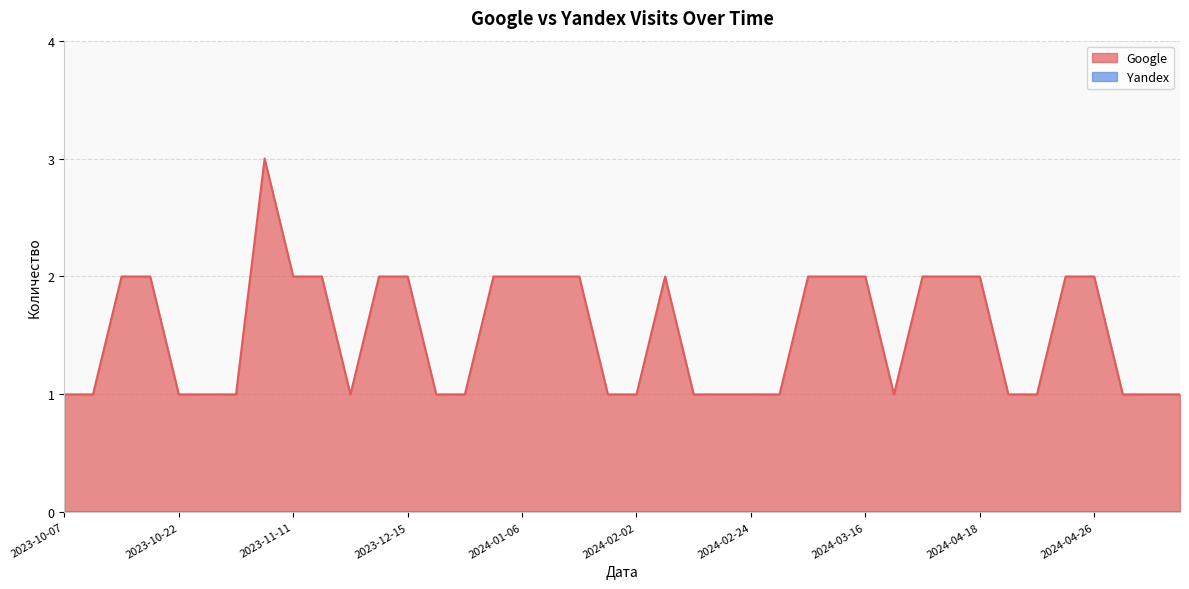

Which category has the highest value in the Google series?

2023-11-06